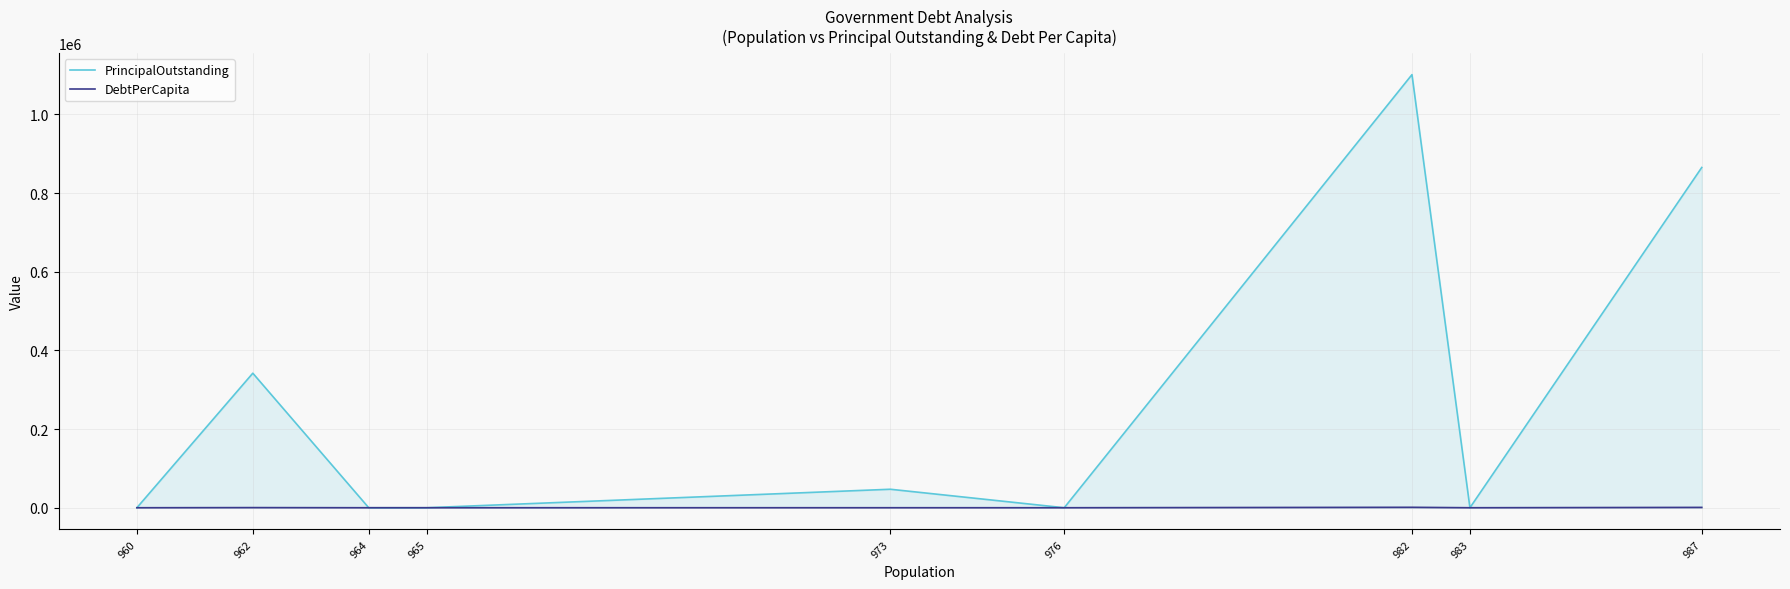

True or false: DebtPerCapita has more than 1 interior local peaks.

True